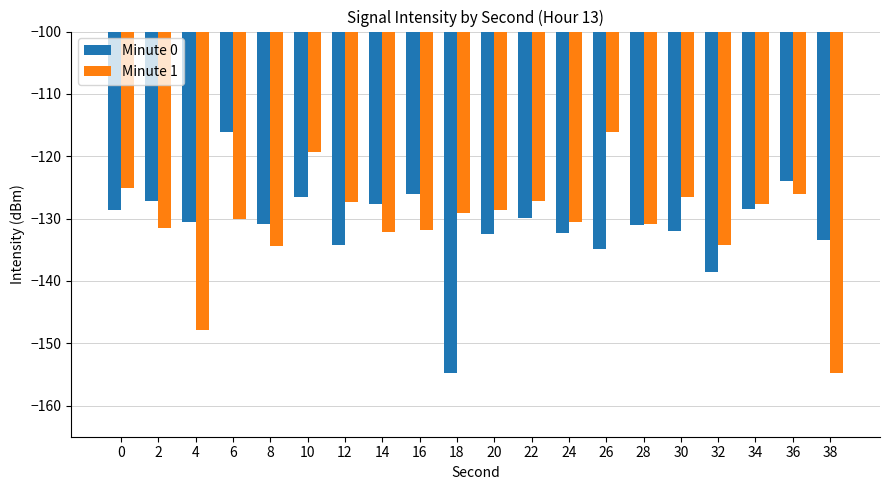

What is the difference between the maximum and minimum values in the Minute 0 series?

38.6